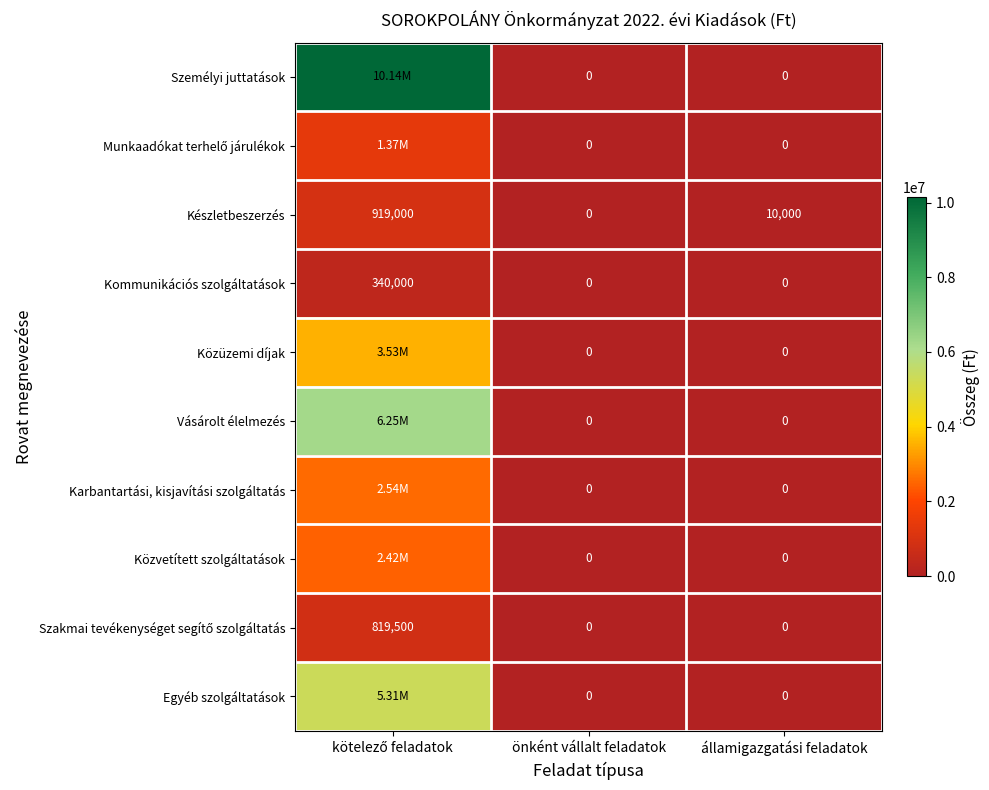

Which series changed the most between önként vállalt feladatok and államigazgatási feladatok?

Készletbeszerzés